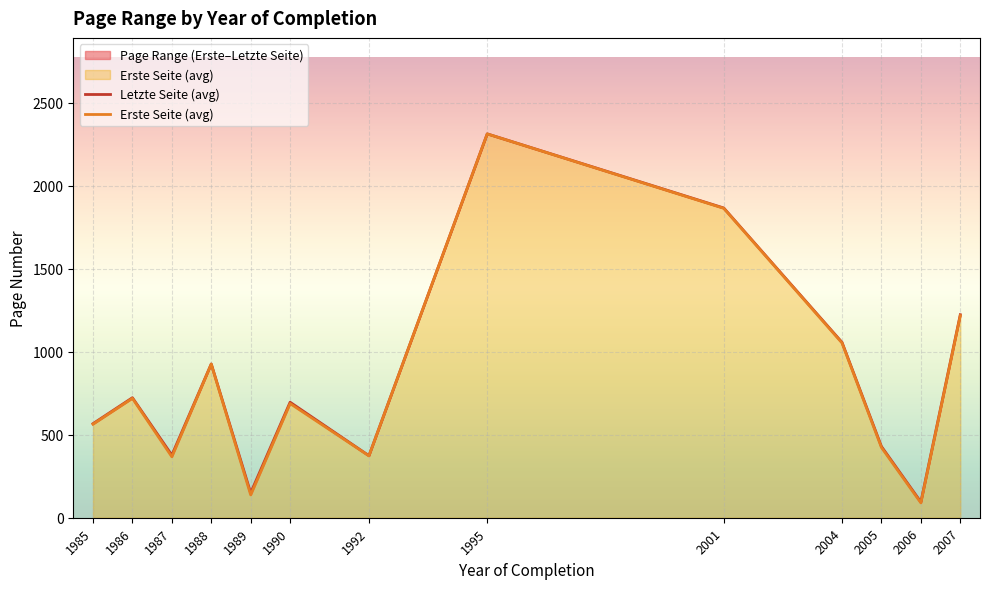

Reading right to left, extract all data points from this chart.

Letzte Seite (avg): 2007=1222.4	2006=94.6	2005=429.0	2004=1056.0	2001=1865.0	1995=2311.3	1992=373.5	1990=695.5	1989=149.5	1988=926.0	1987=377.0	1986=722.7	1985=566.3
Erste Seite (avg): 2007=1217.0	2006=89.4	2005=423.0	2004=1052.3	2001=1863.0	1995=2311.0	1992=372.5	1990=687.5	1989=137.5	1988=925.0	1987=367.0	1986=719.0	1985=563.3